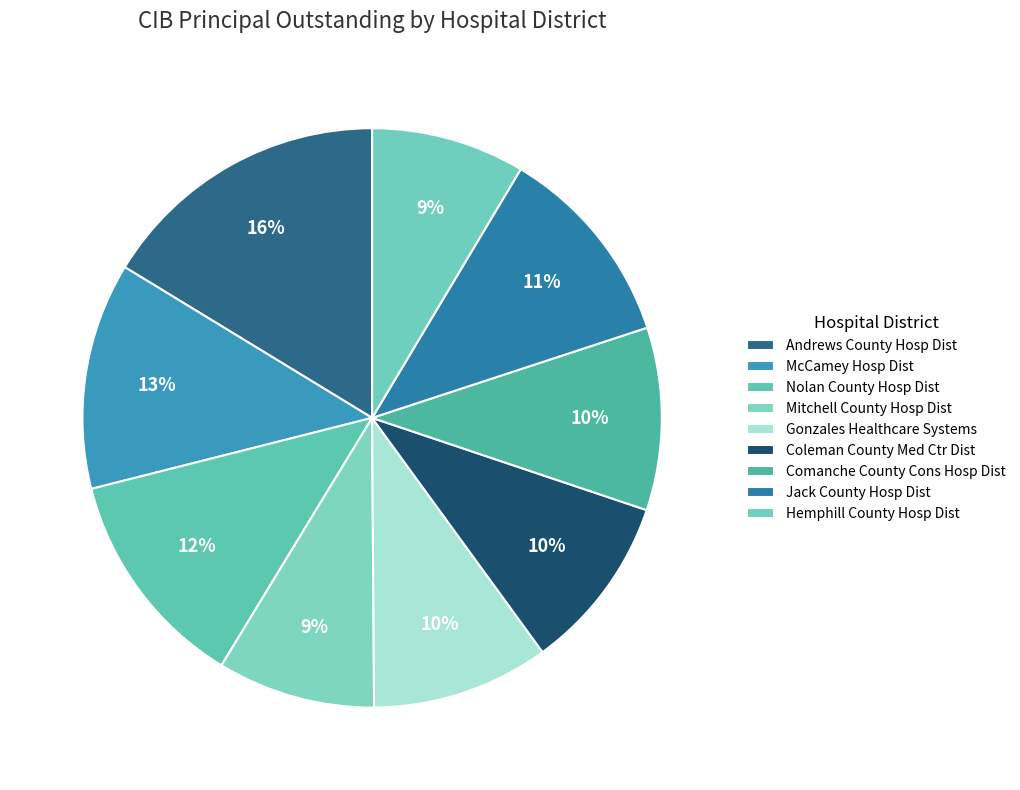

Rank the categories by value from lowest to highest.

Hemphill County Hospital District, Mitchell County Hospital District, Coleman County Medical Center District, Gonzales Healthcare Systems, Comanche County Cons Hospital District, Jack County Hospital District, Nolan County Hospital District, McCamey Hospital District, Andrews County Hospital District